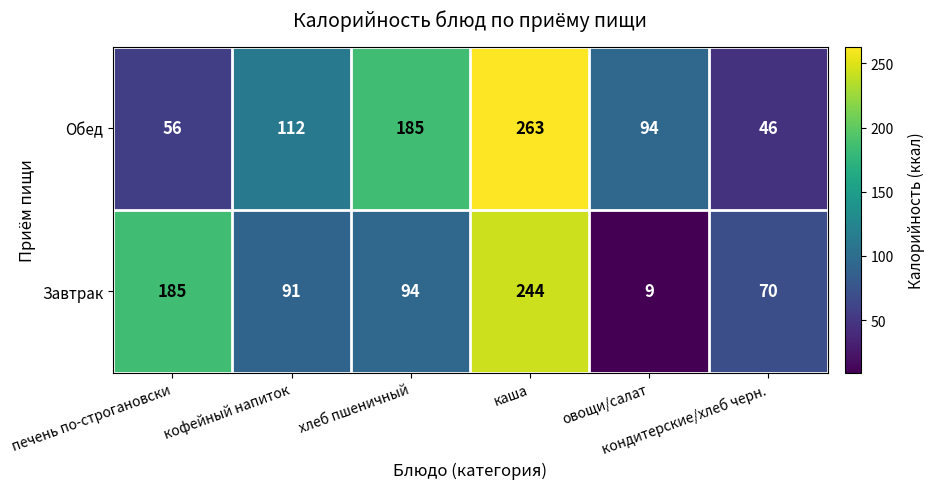

Which series has the largest total across all categories?

Обед